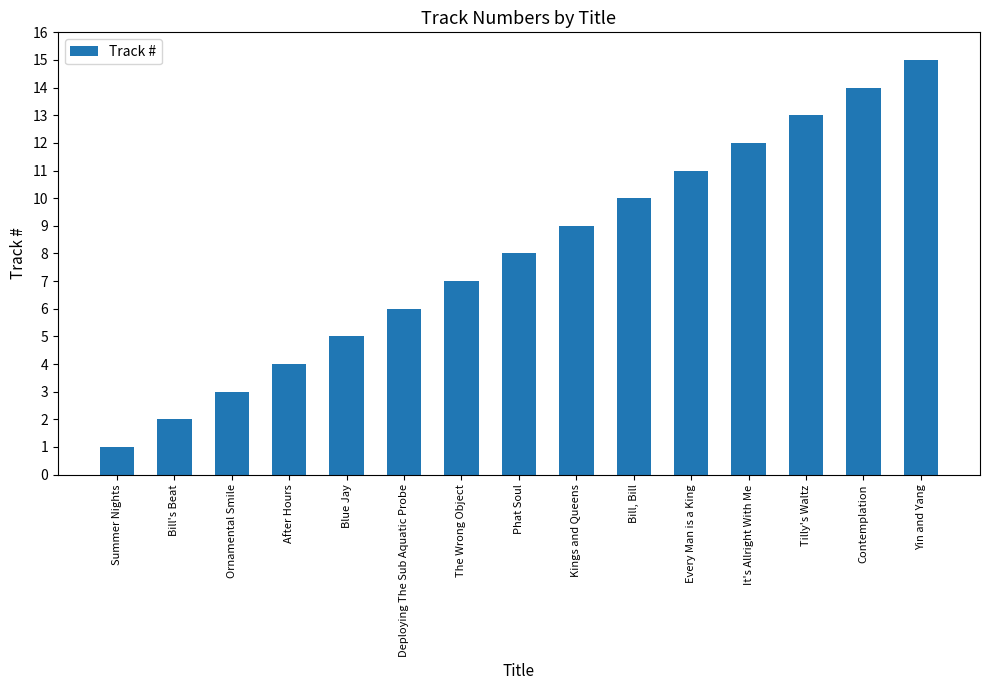

List the labels in order of value, smallest first.

Summer Nights, Bill's Beat, Ornamental Smile, After Hours, Blue Jay, Deploying The Sub Aquatic Probe, The Wrong Object, Phat Soul, Kings and Queens, Bill, Bill, Every Man is a King, It's Allright With Me, Tilly's Waltz, Contemplation, Yin and Yang